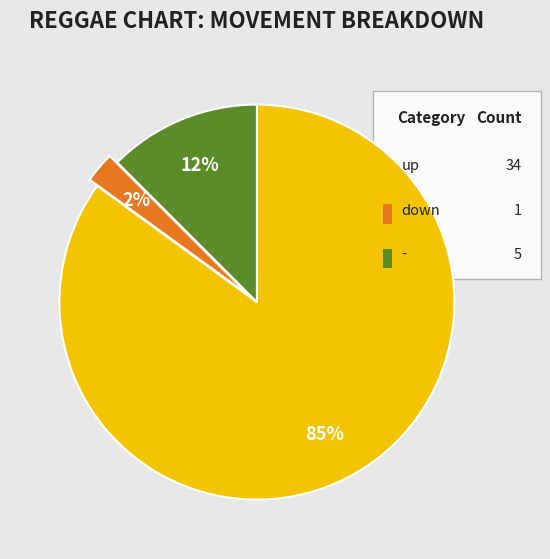

Does any single category account for the majority?

Yes